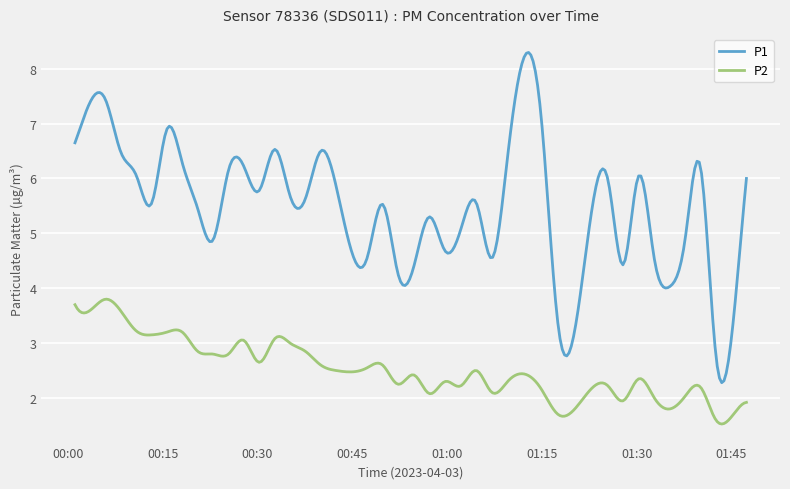

List the series in order of their overall mean, highest first.

P1, P2